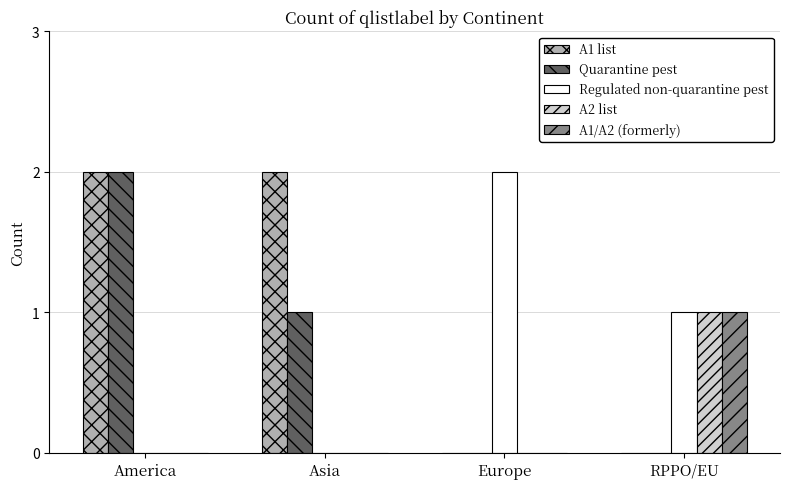

Is it true that Quarantine pest equals 2 at America?

True